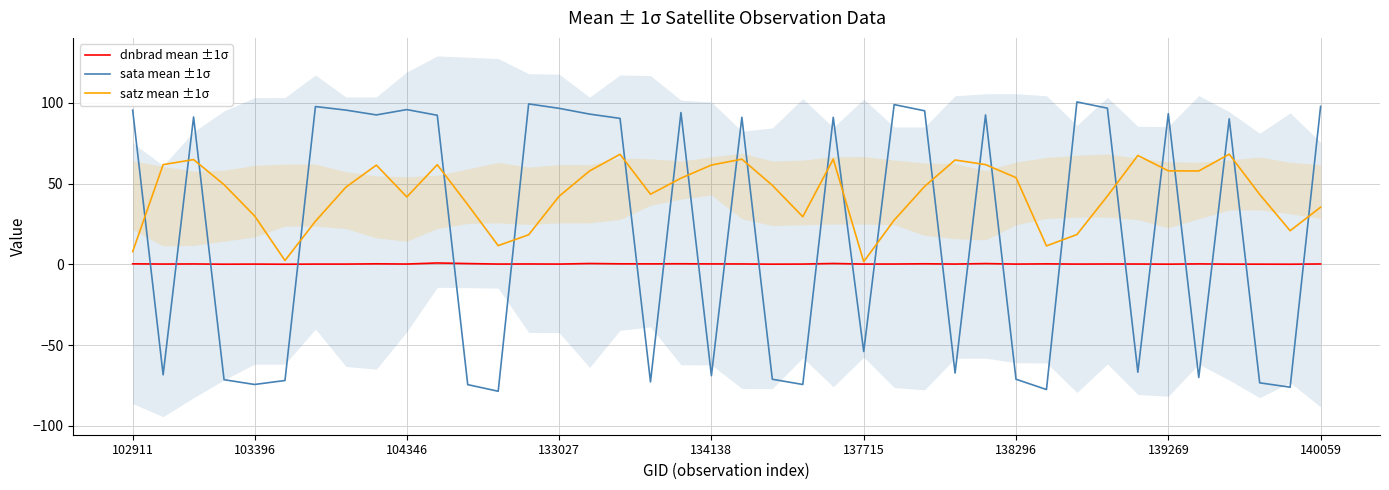

How many lines are shown in the chart?

3